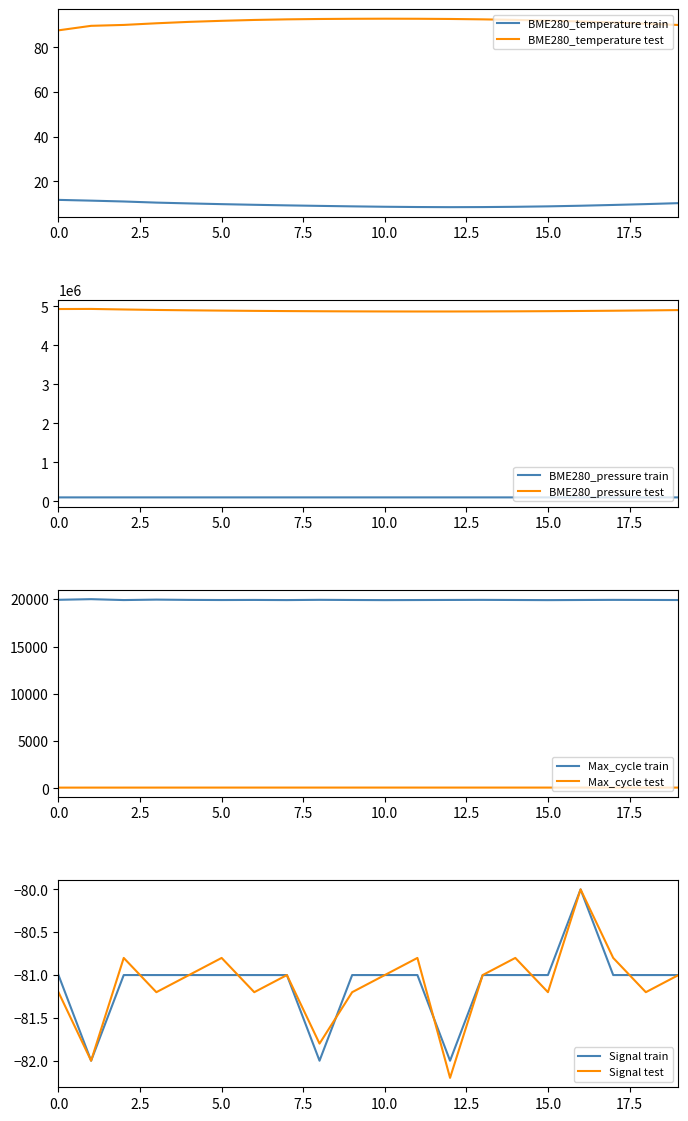

At which label is BME280_pressure closest to 101518?

17